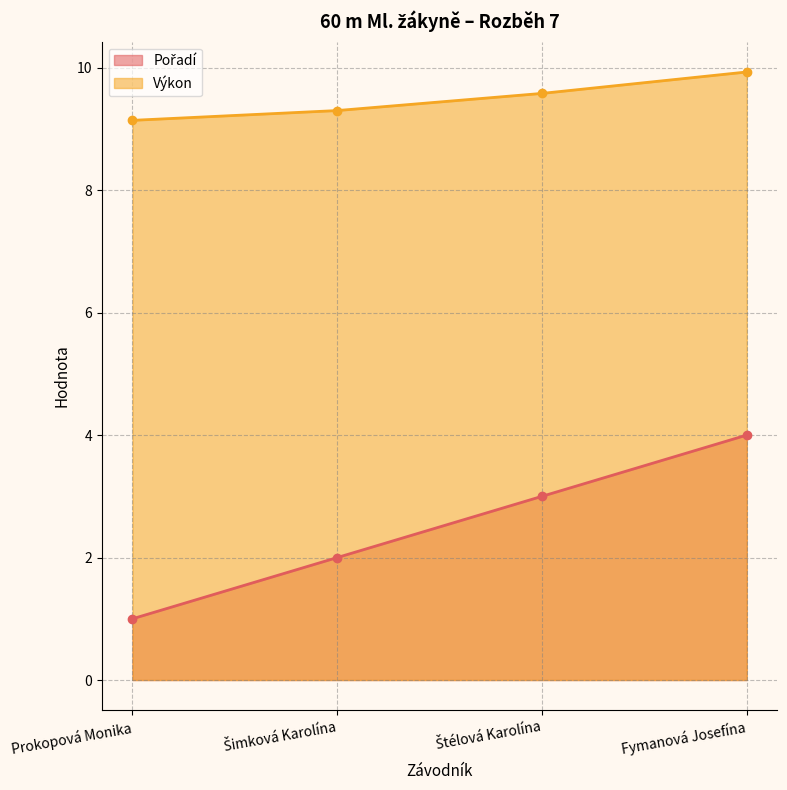

Reading right to left, list all the values displayed in this chart.

Pořadí: 4.0	3.0	2.0	1.0
Výkon: 9.9	9.6	9.3	9.1